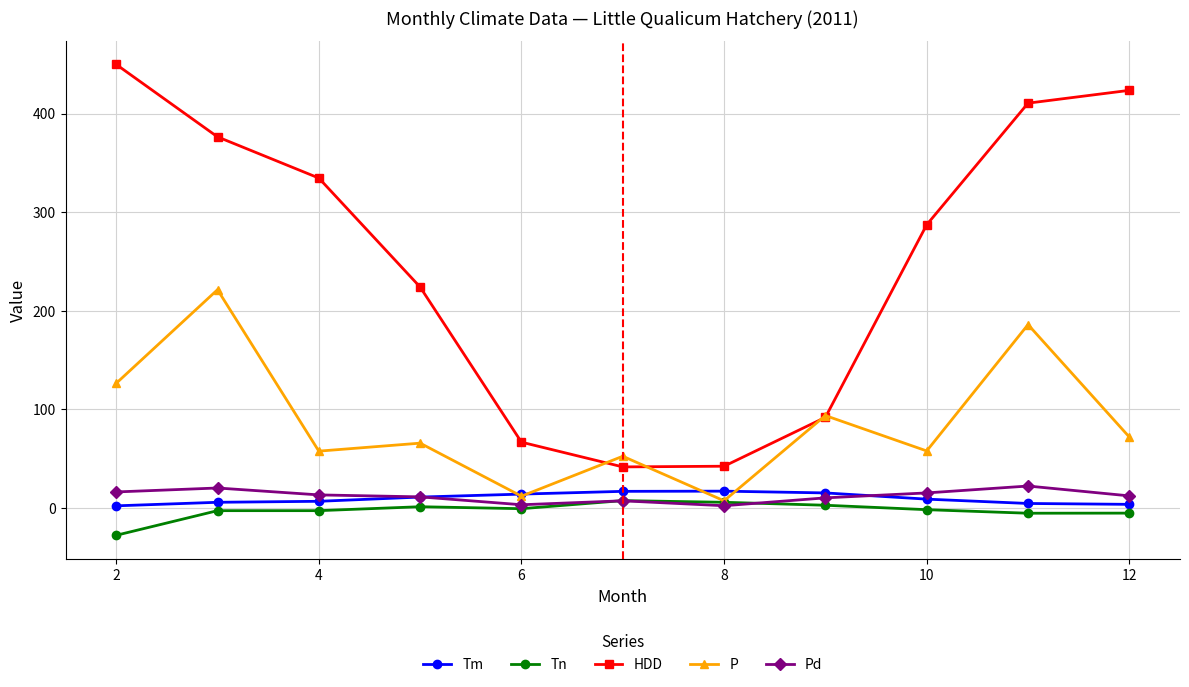

True or false: Tn and HDD cross at least once.

False